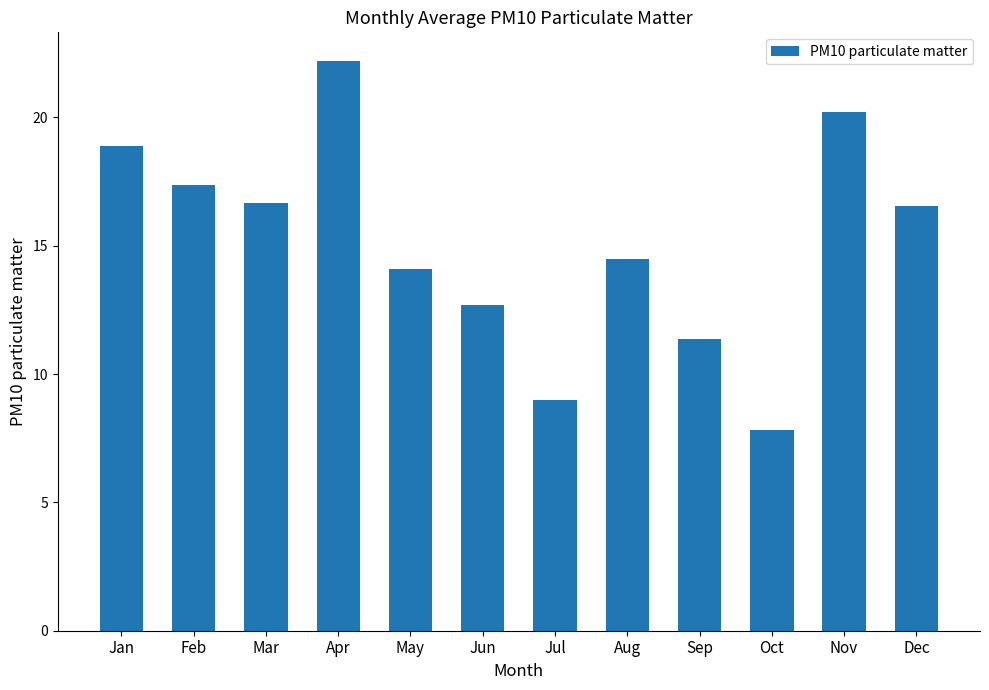

Between May and Sep, which is larger?

May